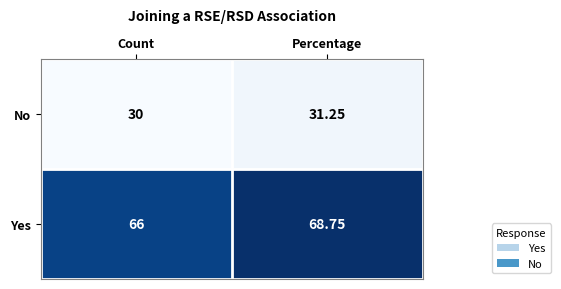

Between Count and Percentage, which series saw the biggest shift?

Yes